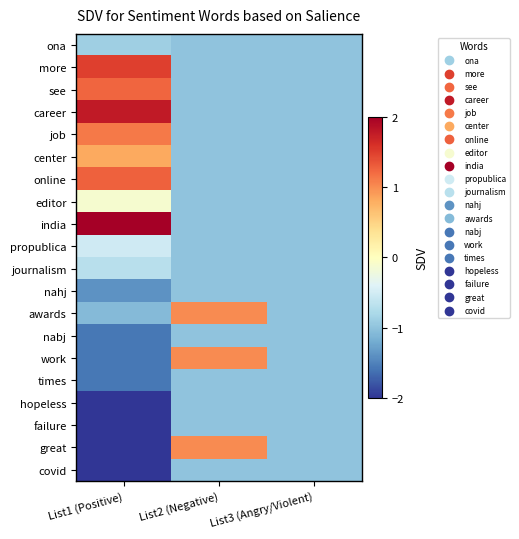

What is the difference between the highest and lowest values at List1 (Positive)?

4.0